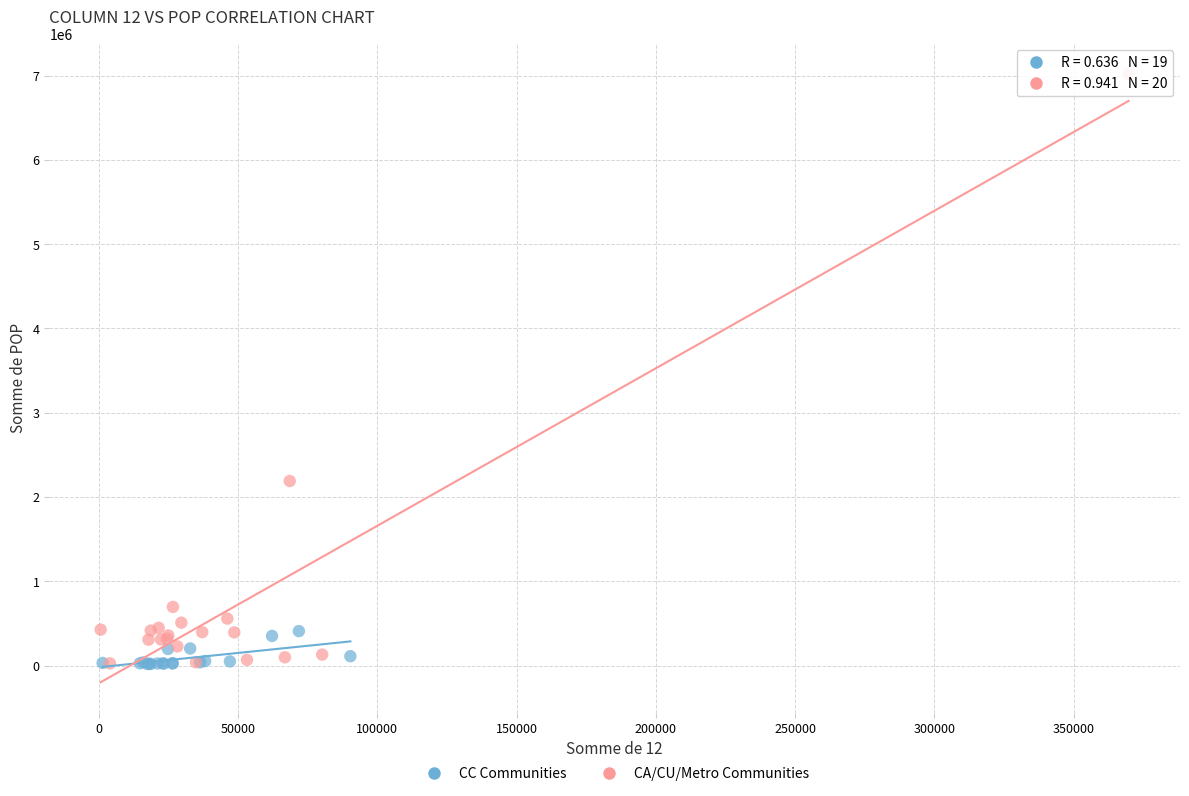

Which series has the largest Y range (max minus min)?

CA/CU/Metro Communities